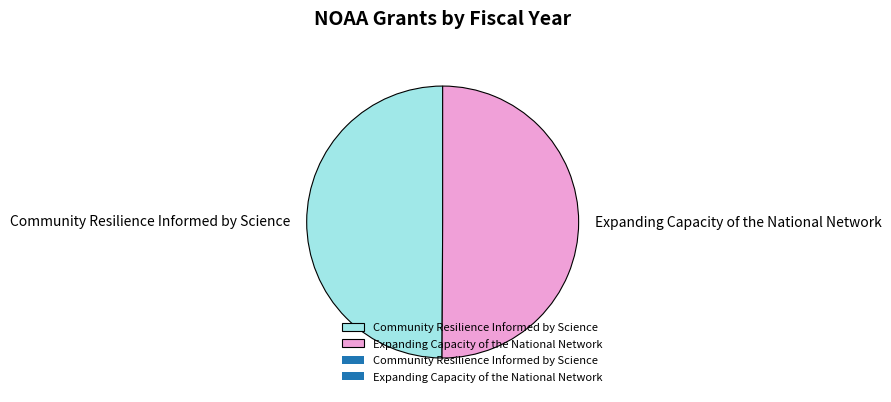

The Community Resilience Informed by Science slice represents 50% of the pie. True or false?

True